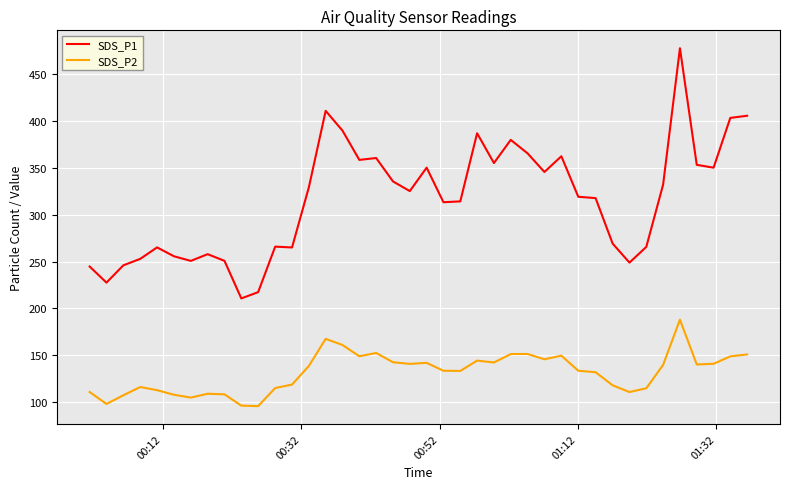

True or false: SDS_P1 and SDS_P2 intersect in this chart.

False